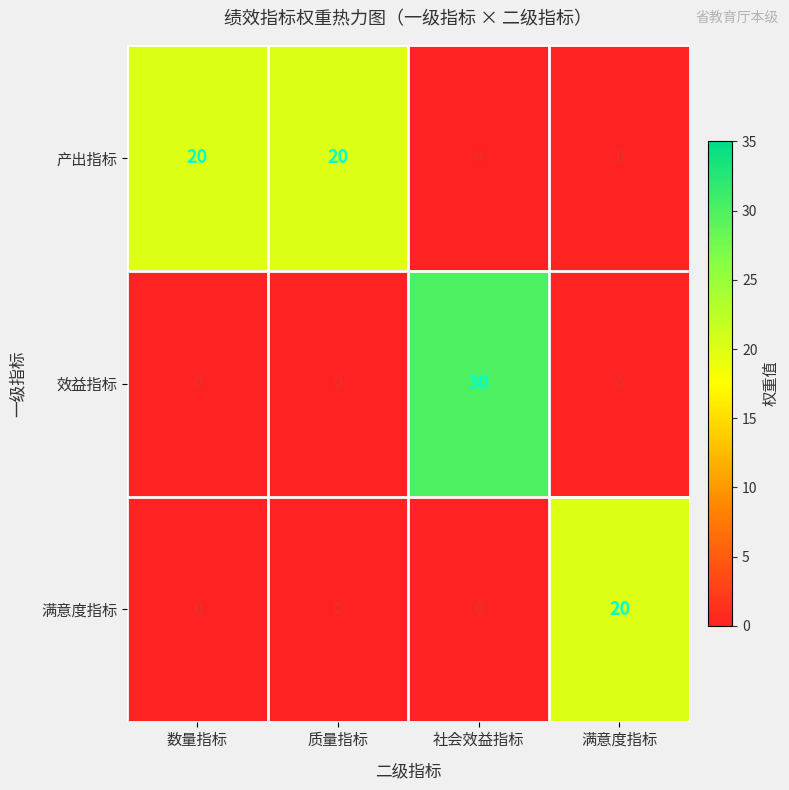

How many categories are shown in the chart?

4